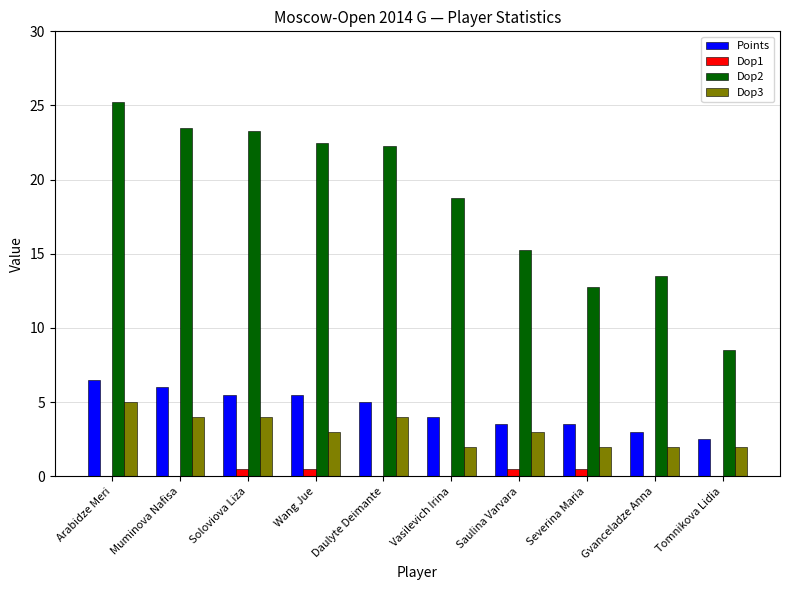

Which series has the widest spread of values?

Dop2